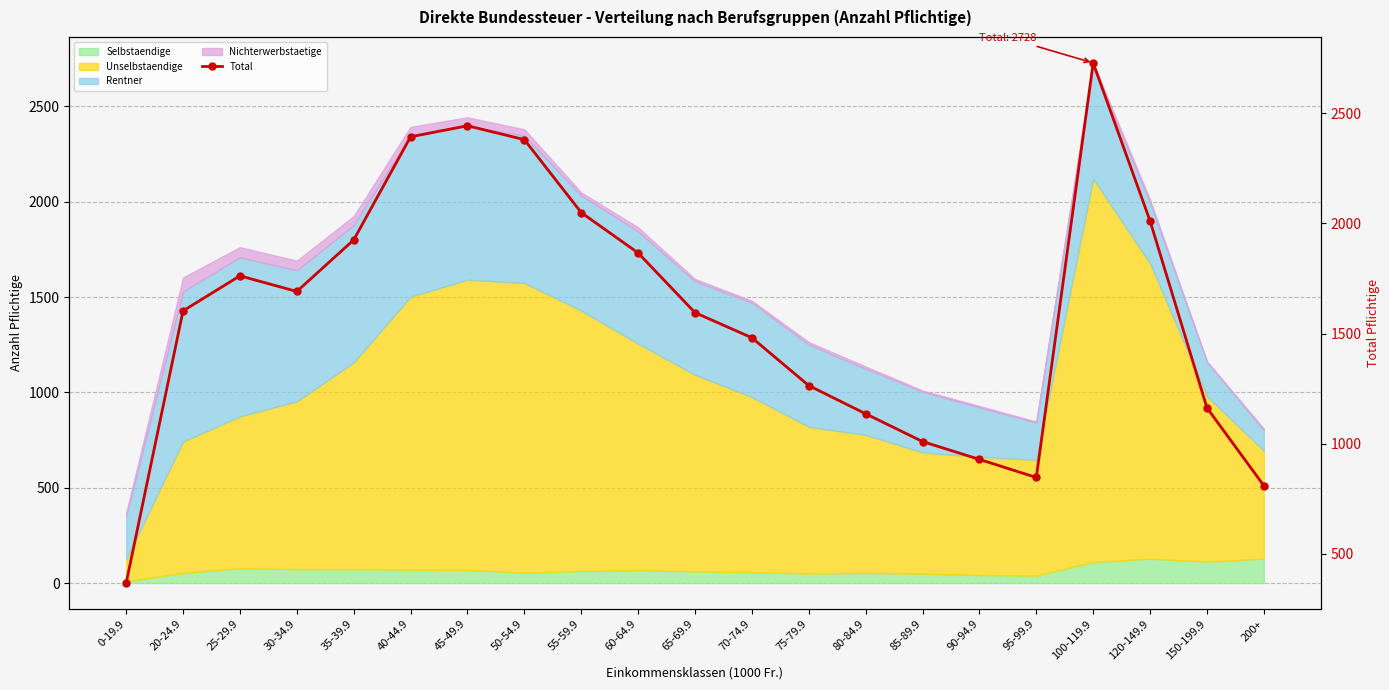

Reading left to right, transcribe all the data shown in this chart.

368	1603	1762	1691	1925	2393	2443	2380	2049	1866	1595	1481	1264	1136	1010	929	847	2728	2011	1163	810